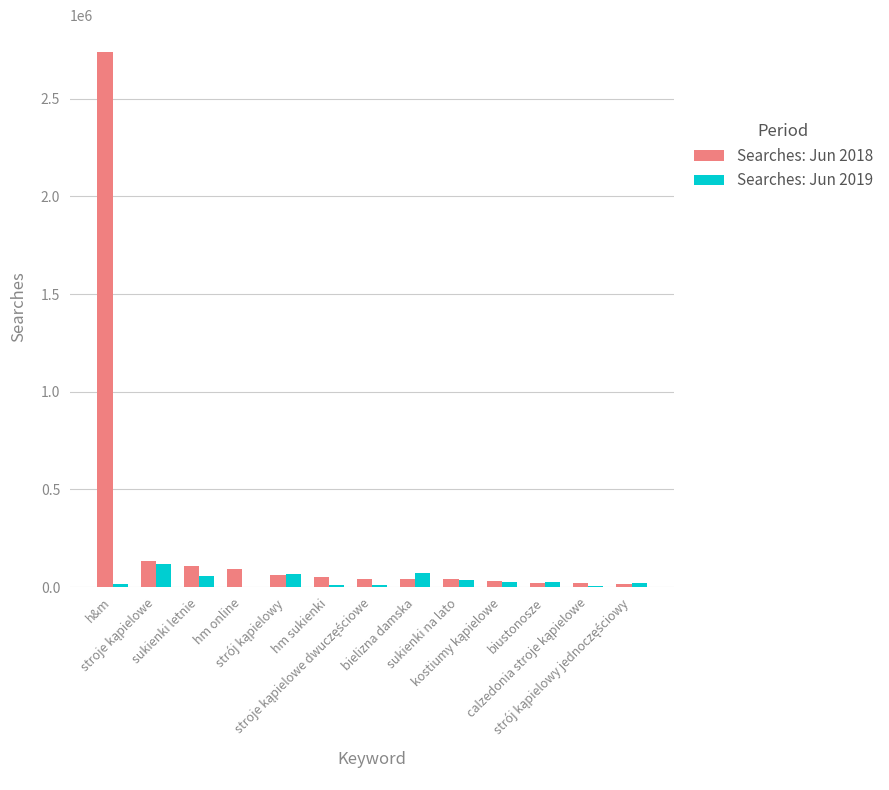

How many groups of bars are there?

13